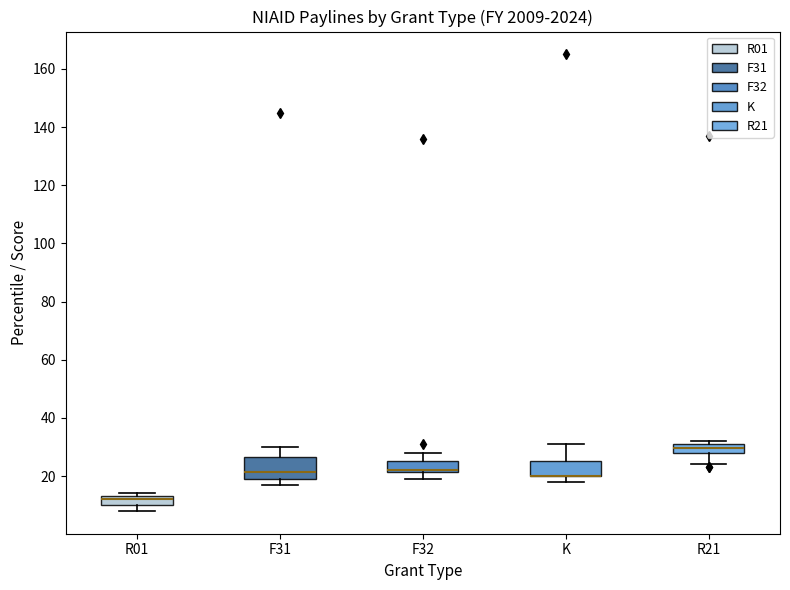

Reading left to right, transcribe this box plot: for each box, give where its median line is, the range the box spans, and where its two whiskers end, as read against the y-axis. The values are not printed on the chart, so give them approximately, as read against the axis.

R01: median 12, box 10 to 14, whiskers 8 to 14 (just above the box's upper edge)
F31: median 22, box 20 to 26, whiskers 18 to 30
F32: median 22 (drawn on the box's lower edge), box 22 to 26, whiskers 20 to 28
K: median 20 (drawn on the box's lower edge), box 20 to 26, whiskers 18 to 32
R21: median 30, box 28 to 32, whiskers 24 to 32 (just above the box's upper edge)